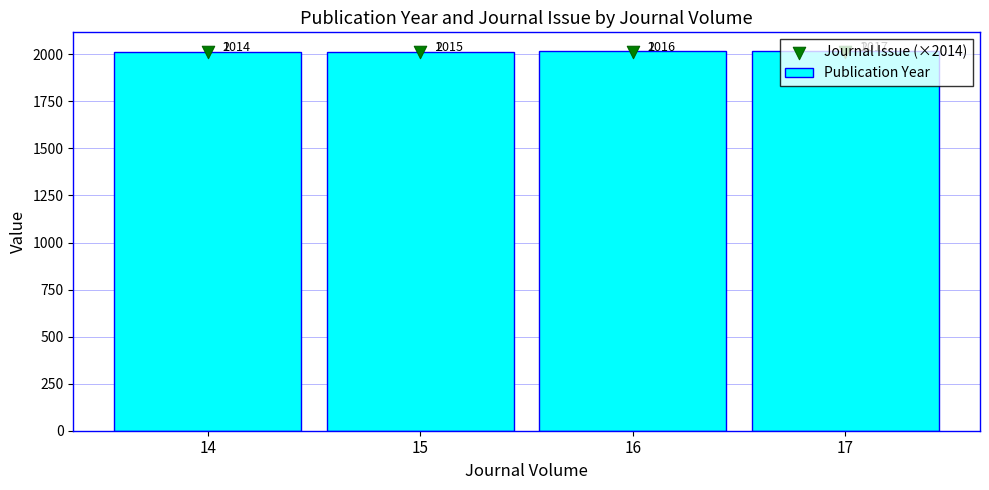

Which series contains the lowest Y value?

Publication Year